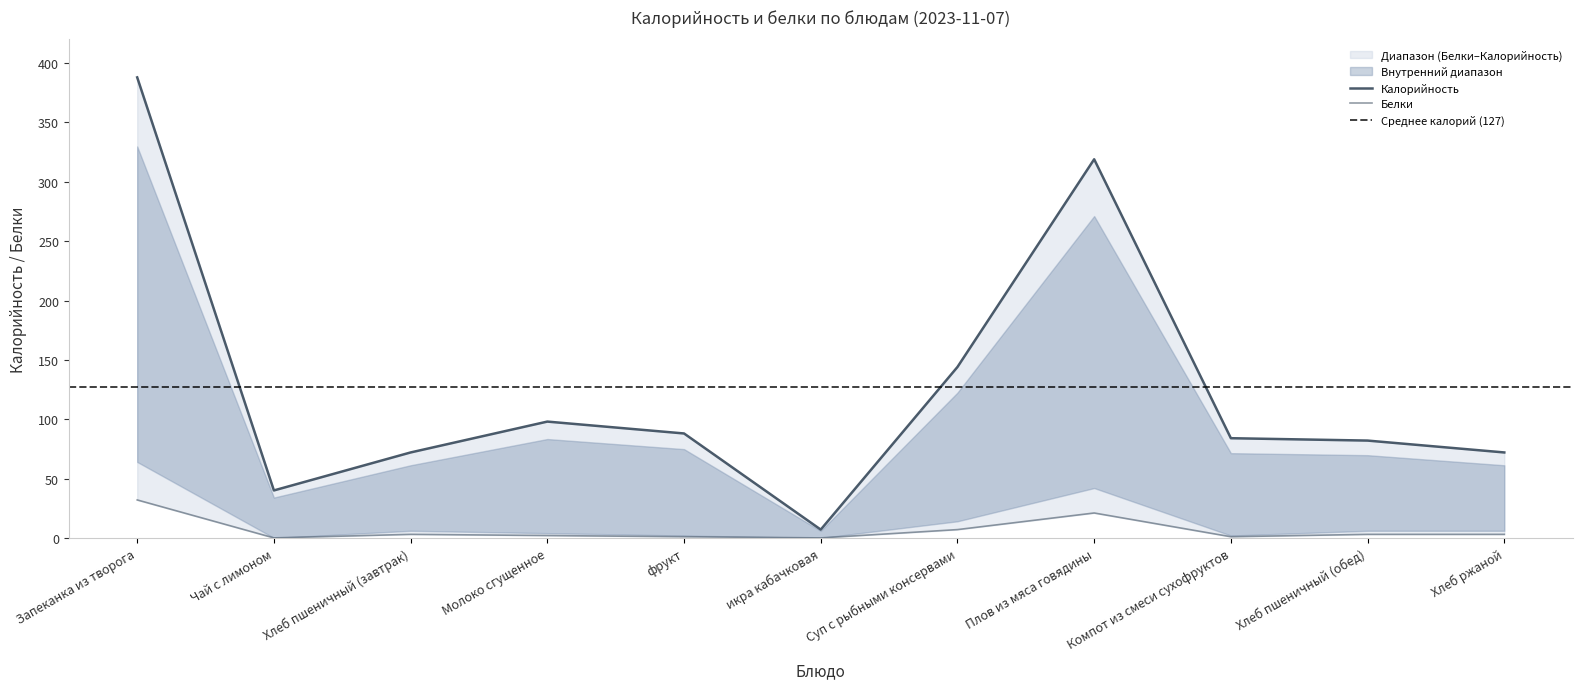

At which category is the sum across all series the highest?

Запеканка из творога